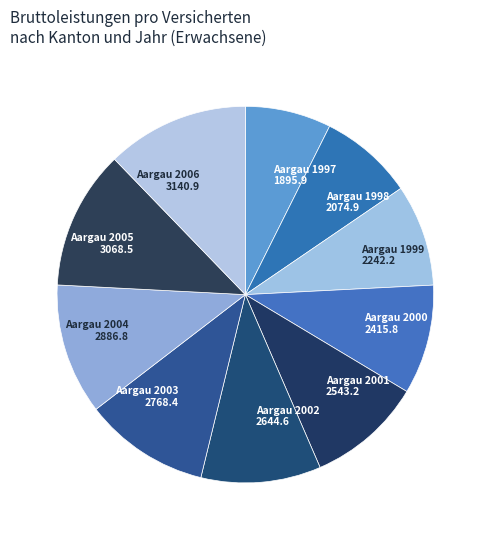

Do Aargau 2000 2415.8 and Aargau 1997 1895.9 together represent more than half of the pie?

No